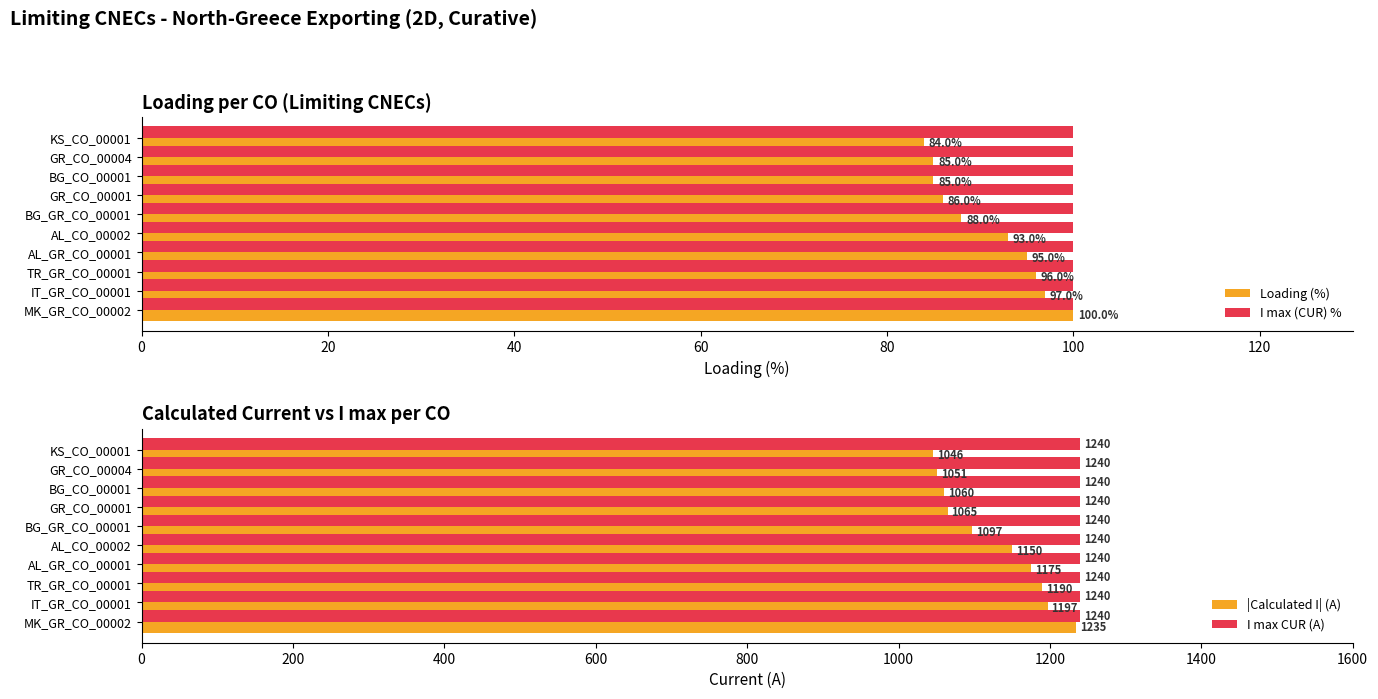

Rank the categories by |Calculated I| (A) value from highest to lowest.

MK_GR_CO_00002, IT_GR_CO_00001, TR_GR_CO_00001, AL_GR_CO_00001, AL_CO_00002, BG_GR_CO_00001, GR_CO_00001, BG_CO_00001, GR_CO_00004, KS_CO_00001